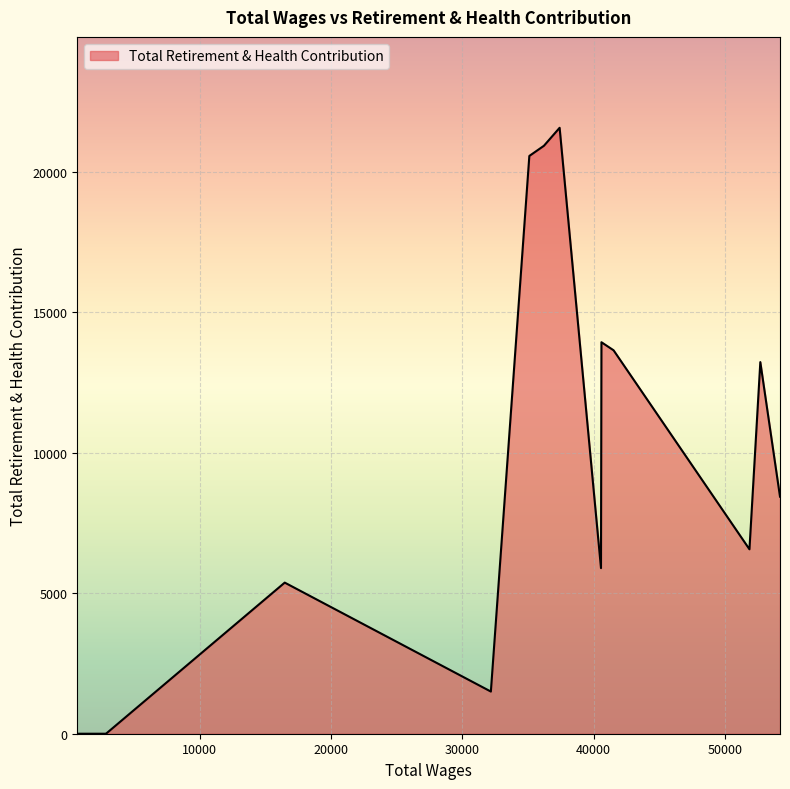

What is the greatest value displayed?

21557